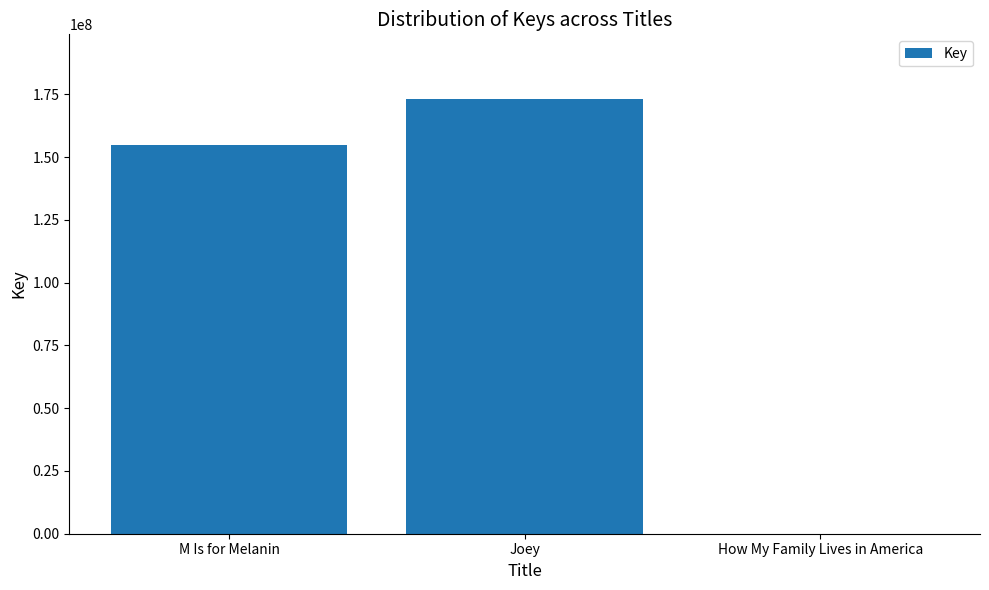

What is the sum of all values?

327726771